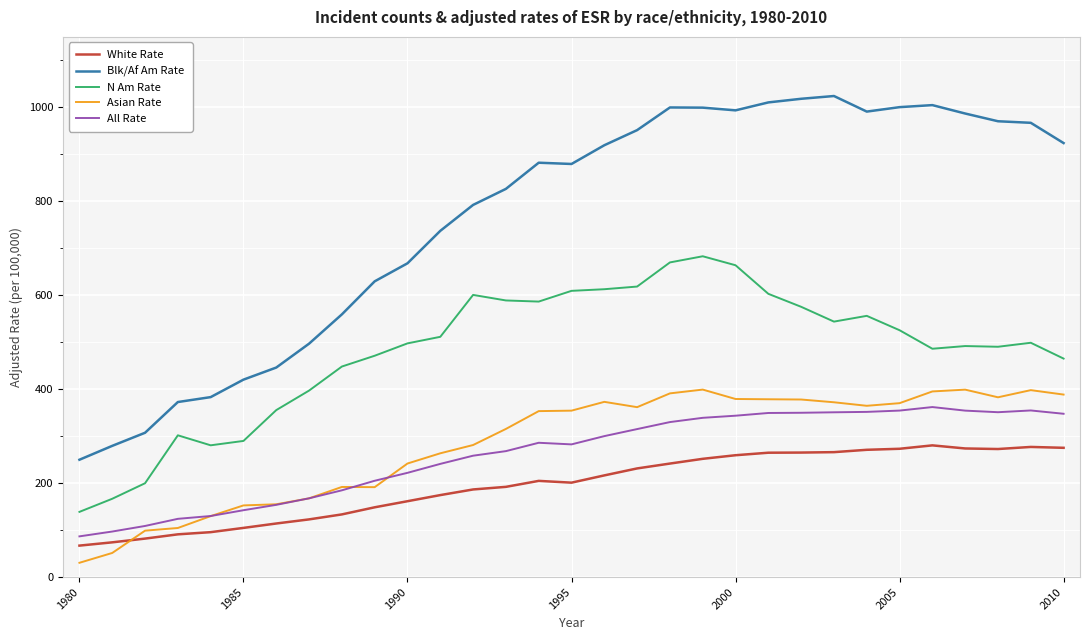

What is the highest value of the N Am Rate series?

683.0